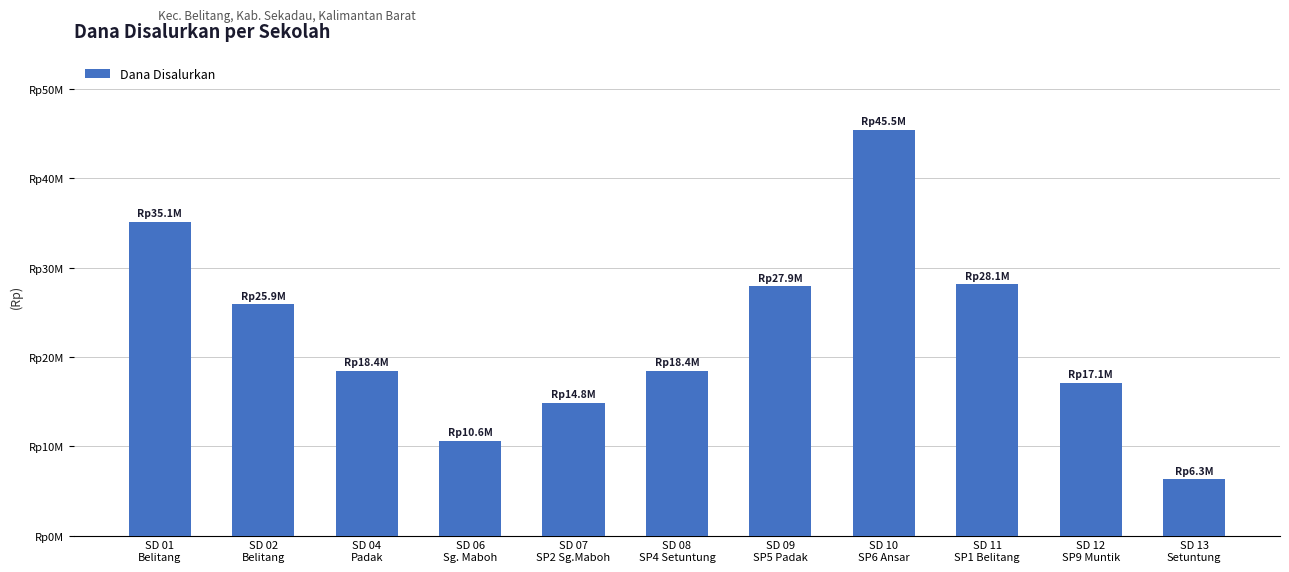

What is the ratio of the value at SD 12
SP9 Muntik to the value at SD 06
Sg. Maboh?

1.6